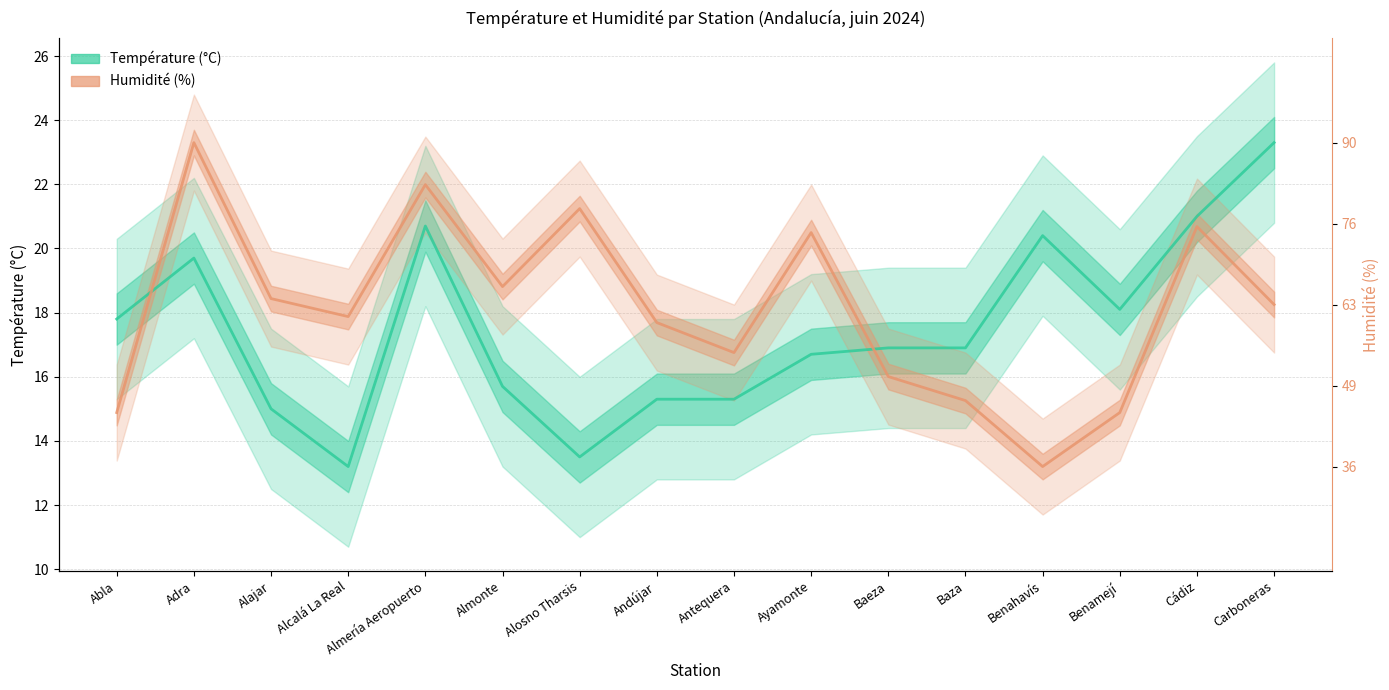

List the series in order of their overall mean, lowest first.

Température (°C), Humidité (%) [scaled]